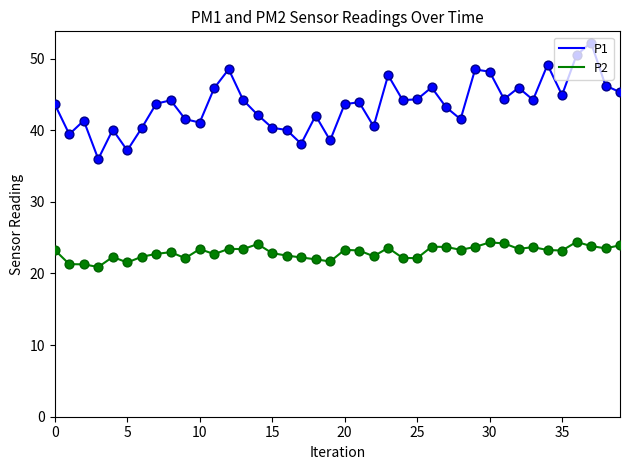

What are all the series names shown in the legend?

P1, P2